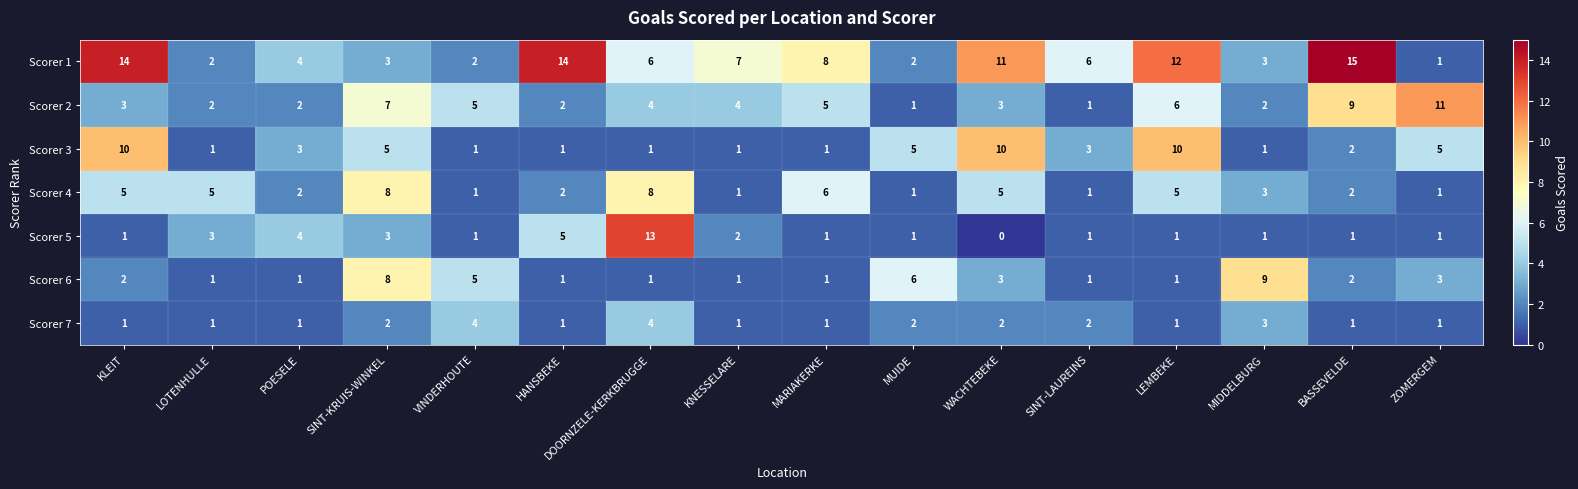

How many data points in Scorer 7 are above 1?

7